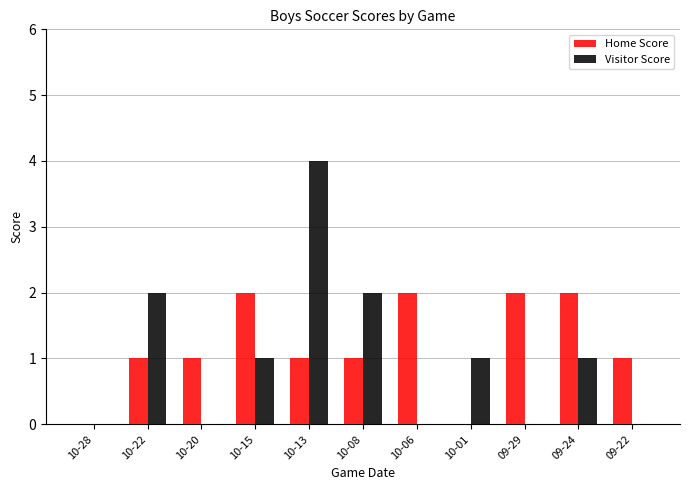

Which category has the highest value across all series?

10-13